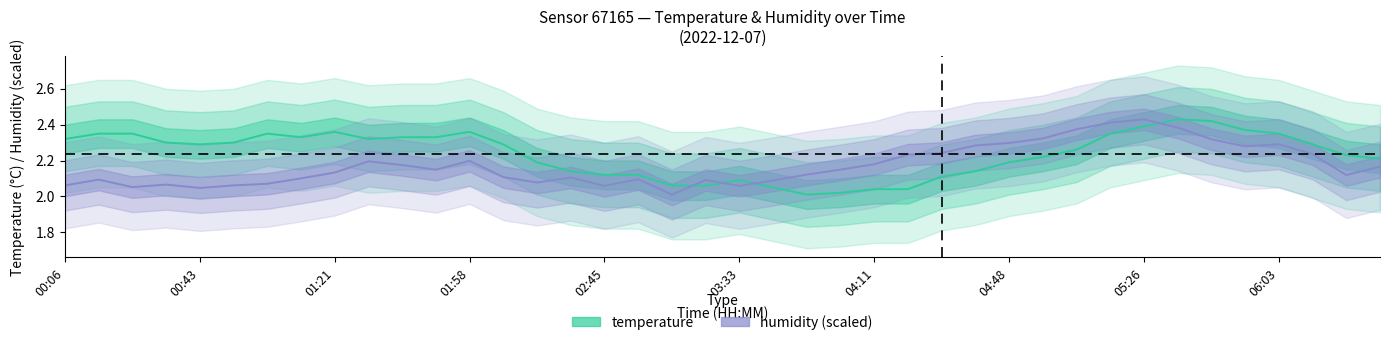

True or false: humidity (scaled) has more than 1 points higher than both neighbors.

True